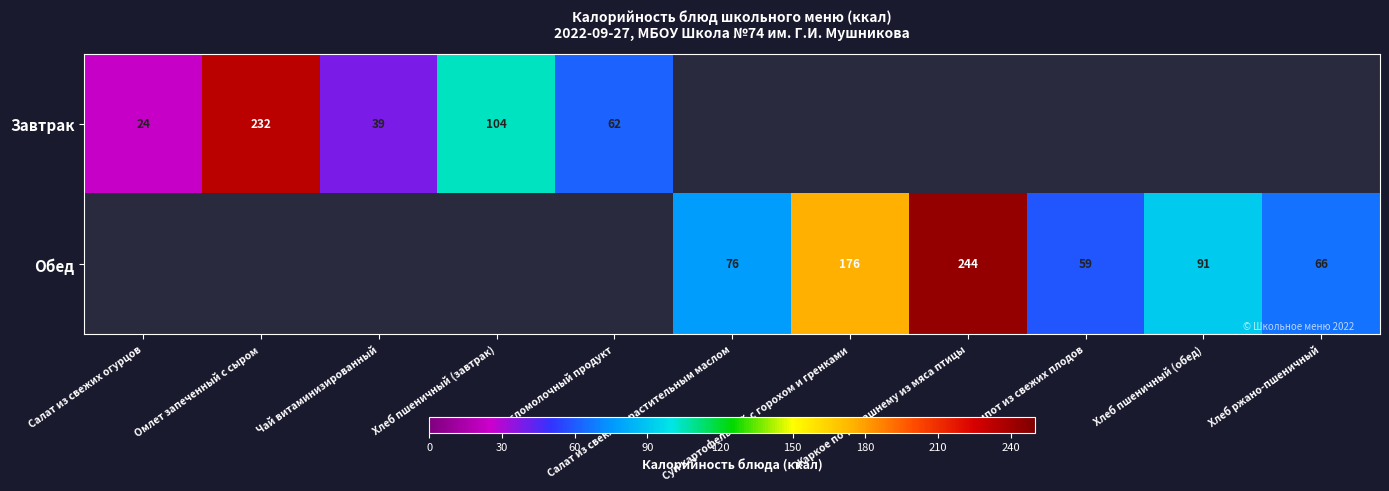

At which category is the sum across all series the highest?

Жаркое по-домашнему из мяса птицы